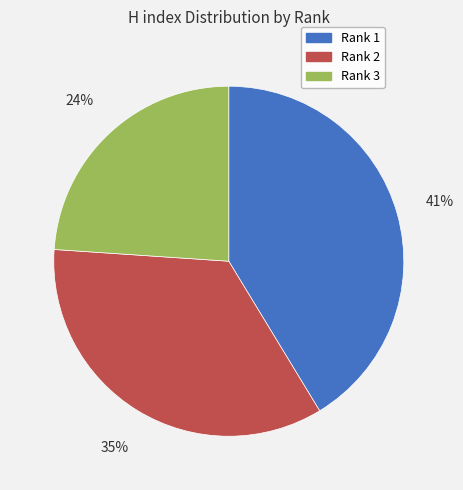

To the nearest percent, what portion does Rank 3 represent?

24%